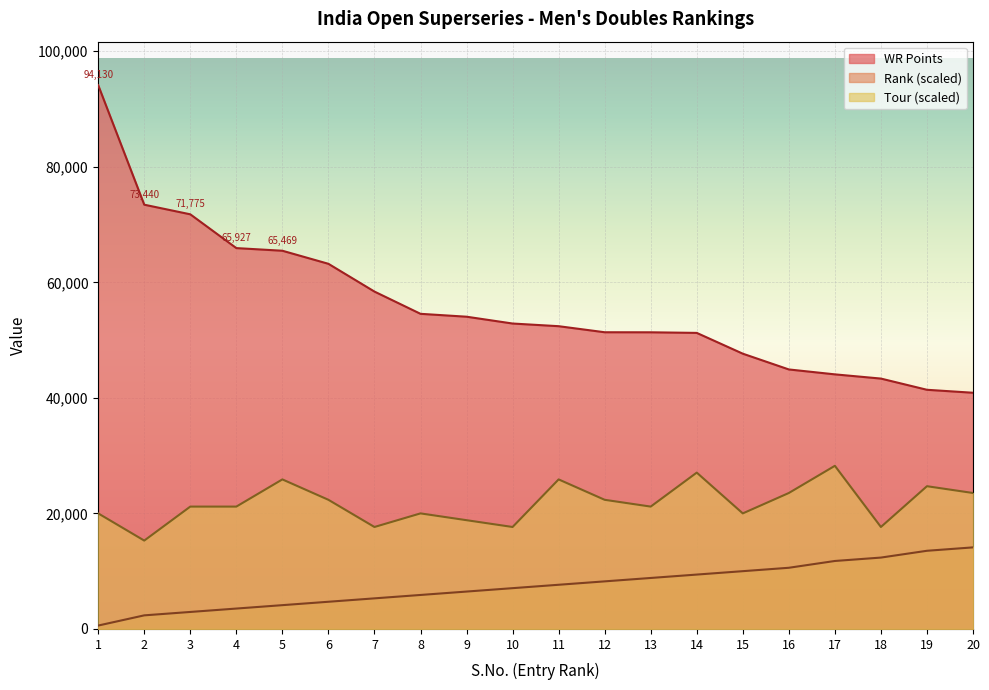

Does the chart display data point markers on the line(s)?

No